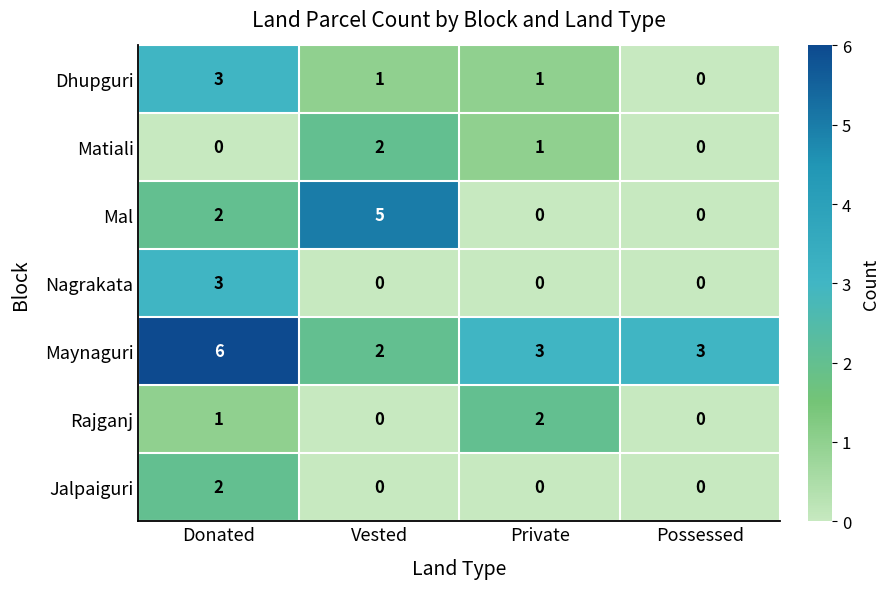

Count the number of categories in the chart.

4